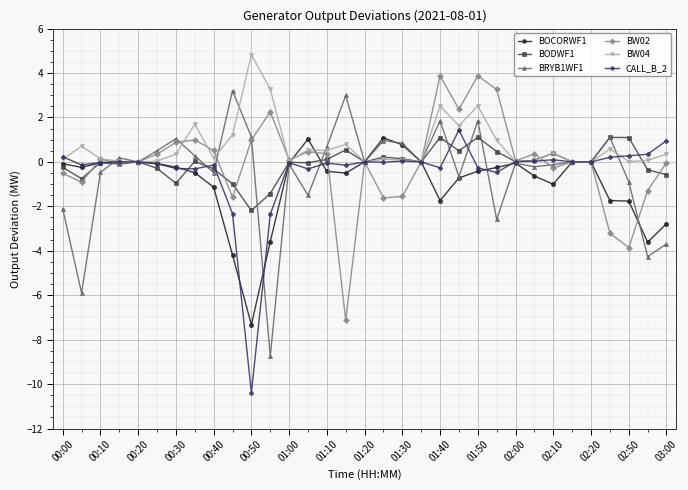

How many series are shown in this chart?

6